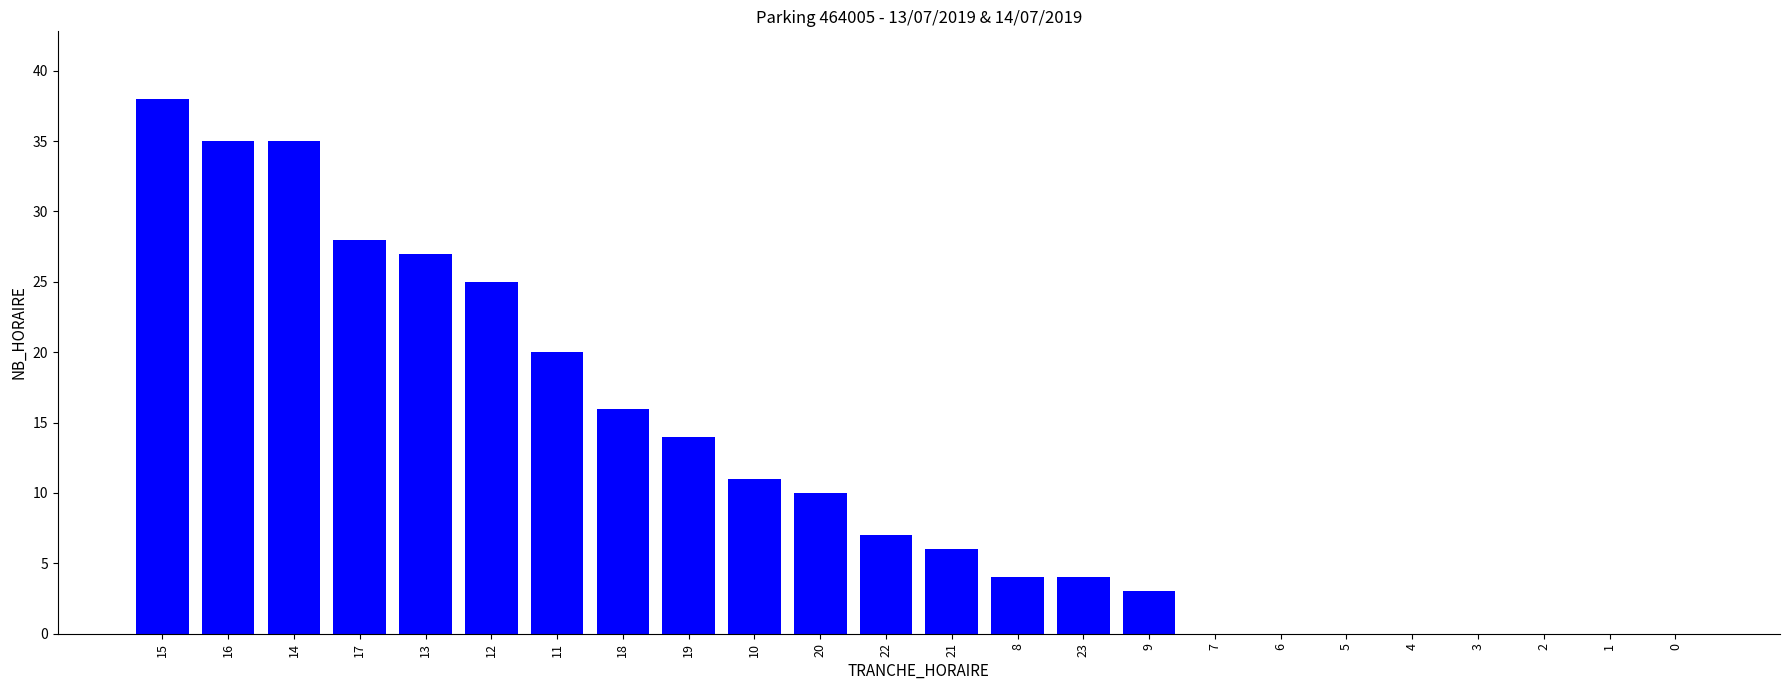

Reading left to right, extract all data points from this chart.

38	35	35	28	27	25	20	16	14	11	10	7	6	4	4	3	0	0	0	0	0	0	0	0